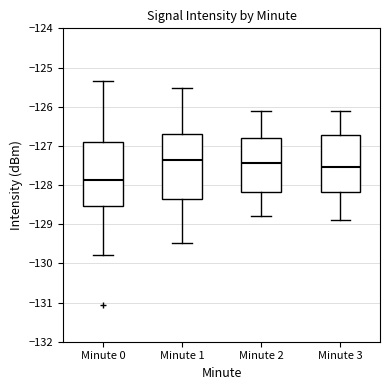

Reading left to right, read every box against the y-axis: the position of its median line, the range the box covers, and the ends of its whiskers. The values are not printed on the chart, so give them approximately, as read against the axis.

Minute 0: median -127.9, box -128.5 to -126.9, whiskers -129.8 to -125.3
Minute 1: median -127.3, box -128.4 to -126.7, whiskers -129.5 to -125.5
Minute 2: median -127.4, box -128.2 to -126.8, whiskers -128.8 to -126.1
Minute 3: median -127.5, box -128.2 to -126.7, whiskers -128.9 to -126.1